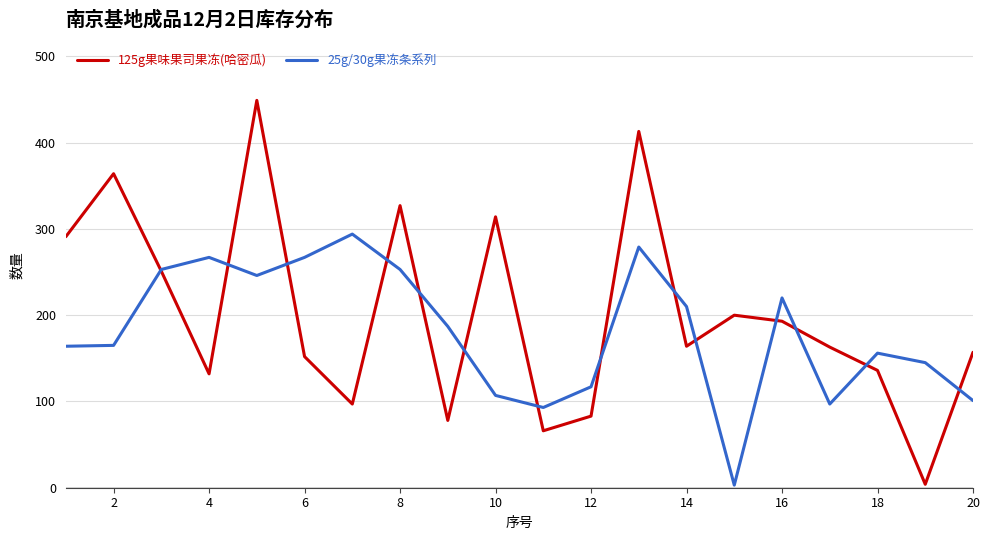

At how many categories does at least one series exceed 431?

1